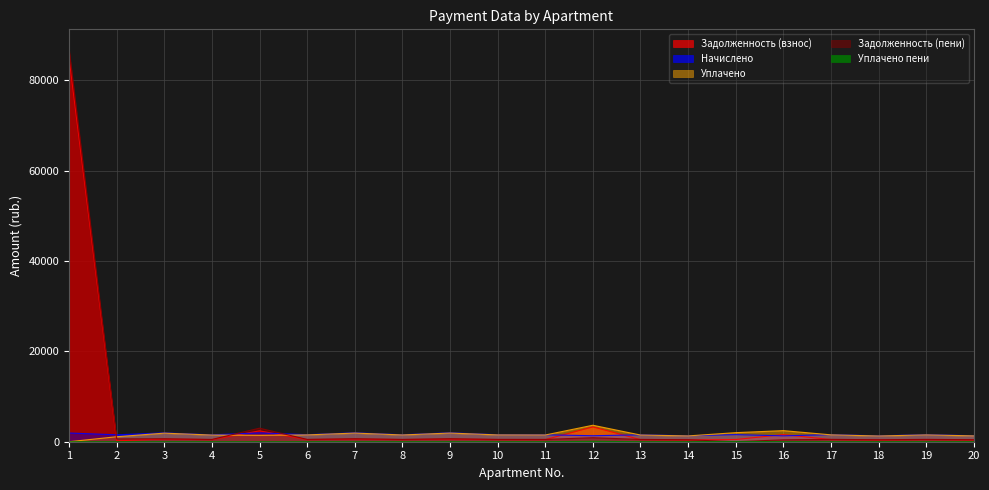

Where do uplacheno and zadolzhennost_peni first cross each other?

1 and 2